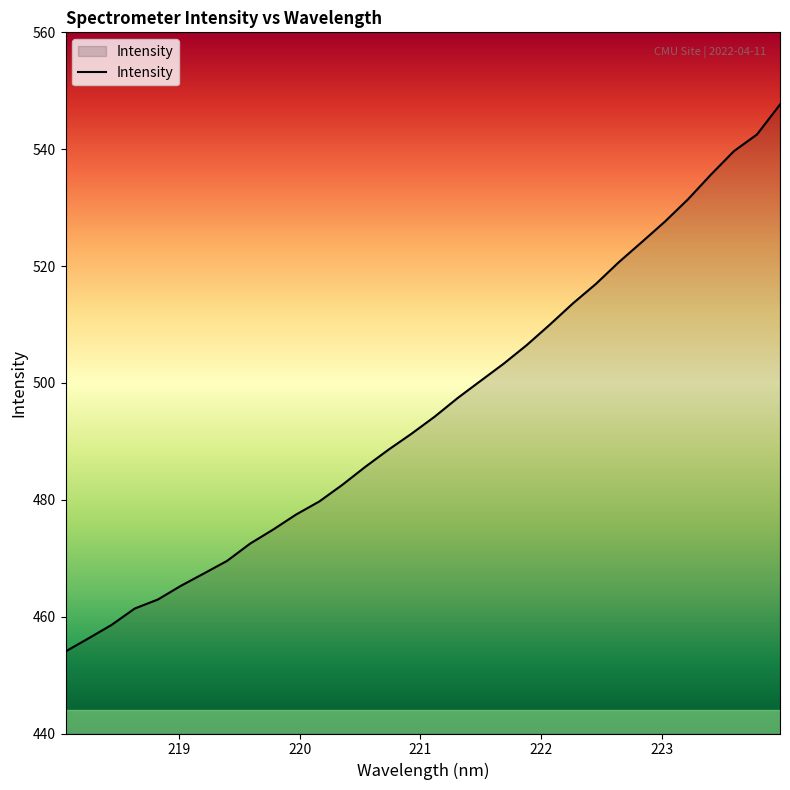

How many lines are shown in the chart?

1